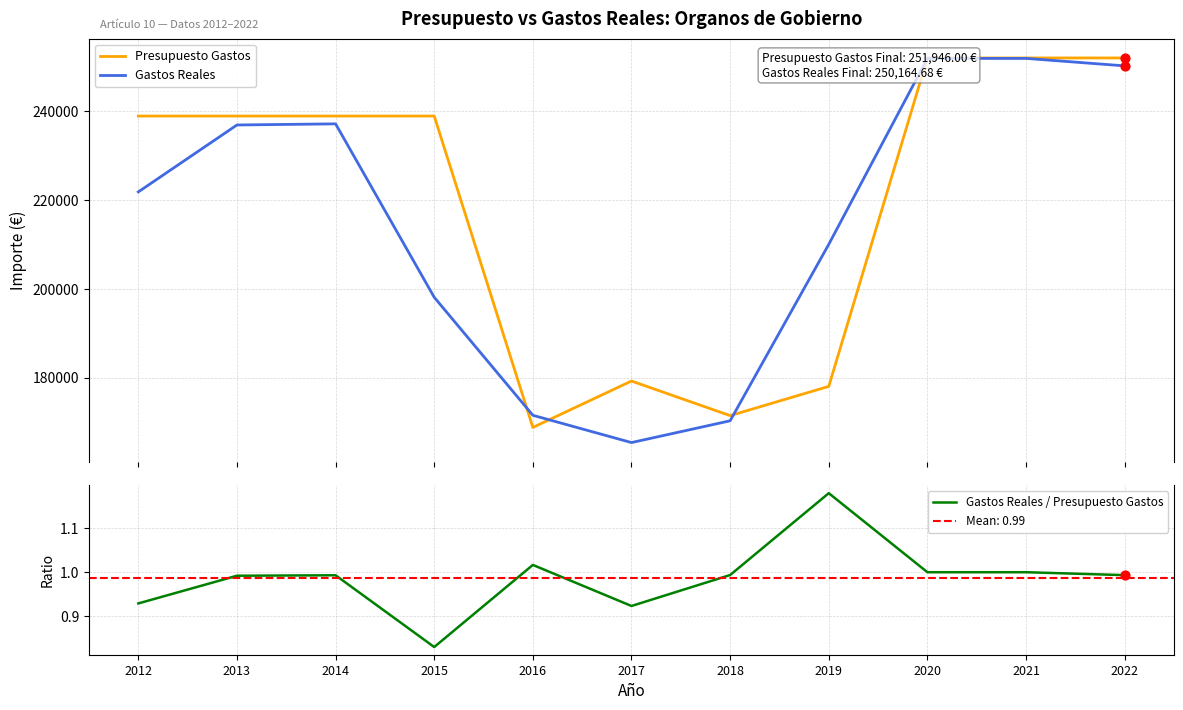

Which series contains the lowest Y value?

Gastos Reales / Presupuesto Gastos